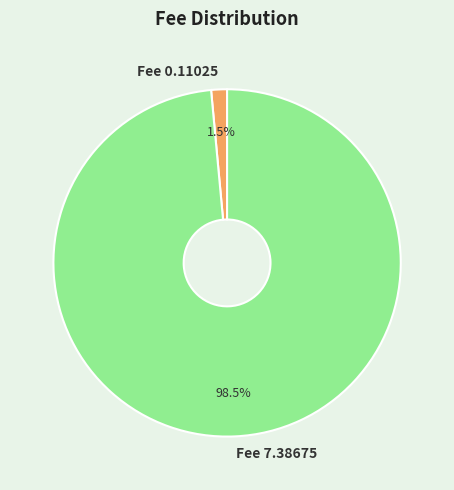

Which category has the biggest portion of the pie?

Fee 7.38675